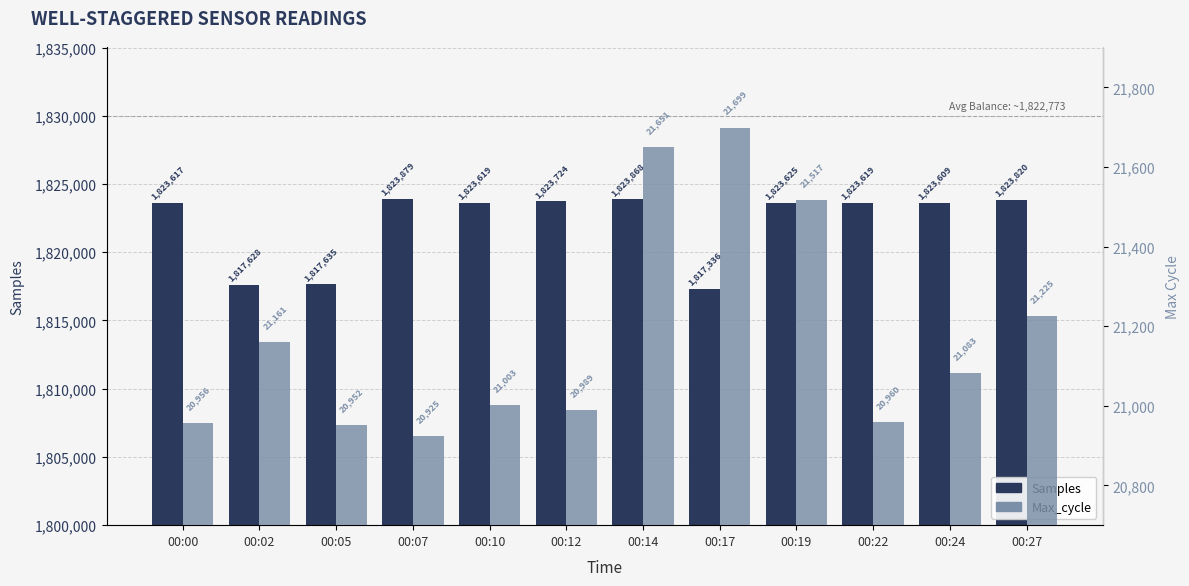

Which series changed the most between 00:02 and 00:22?

Samples